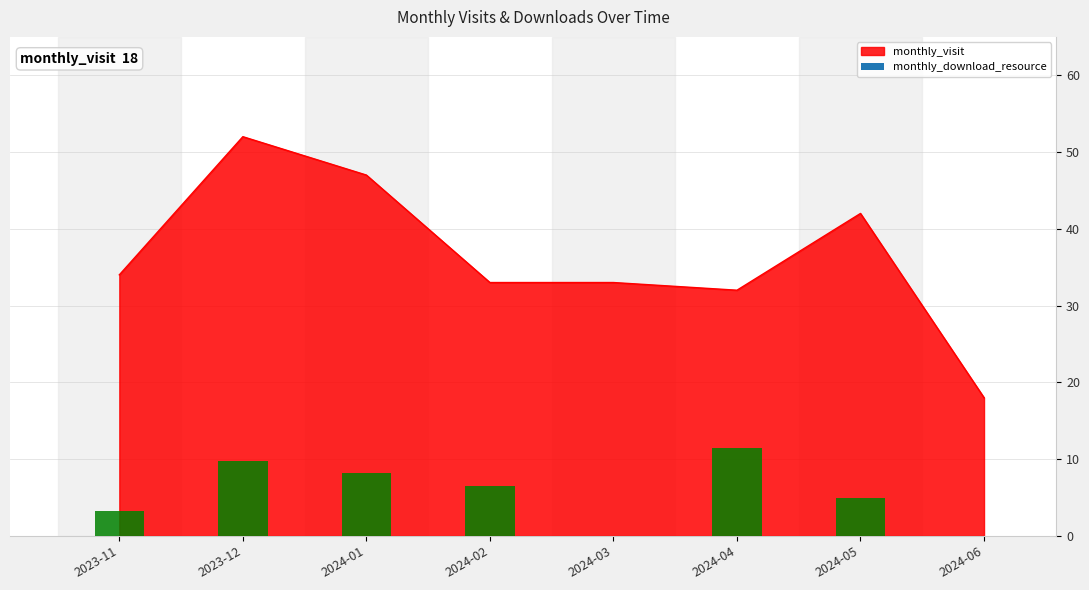

What is the minimum value shown in the chart?

18